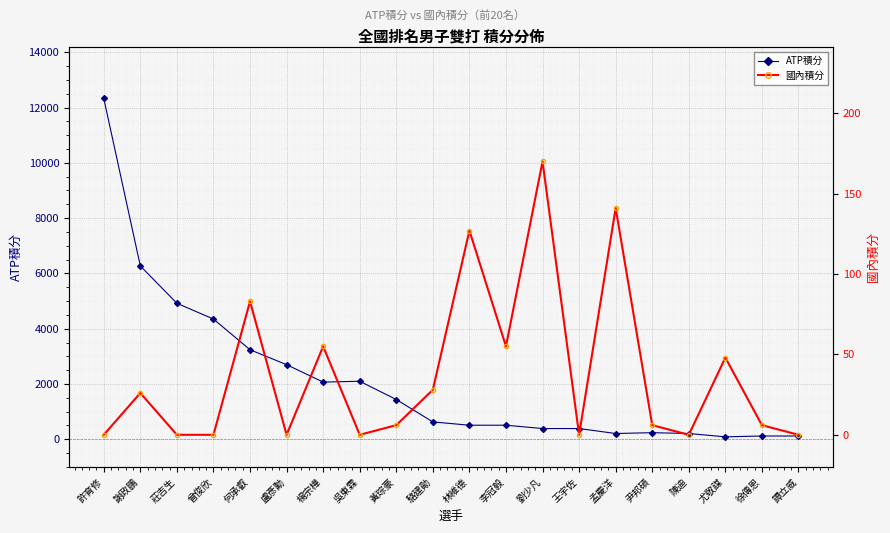

The ATP積分 series shows 6270 at 謝政鵬. True or false?

True